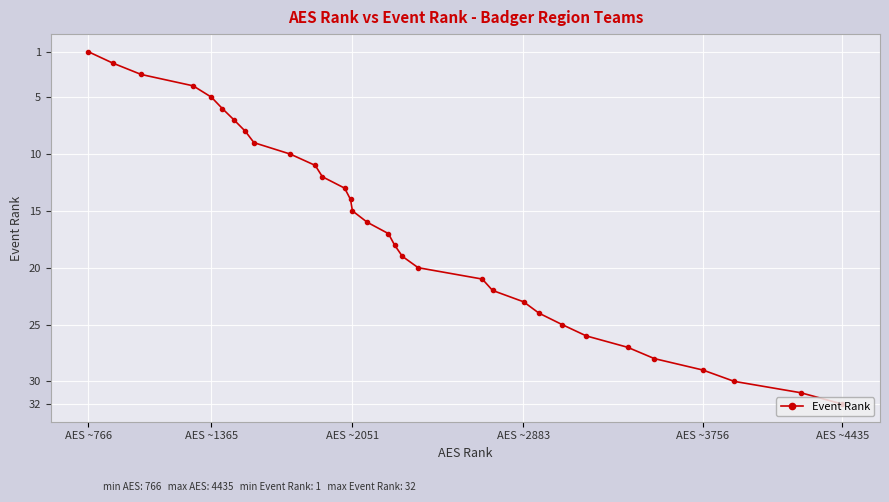

What is the minimum value shown in the chart?

1